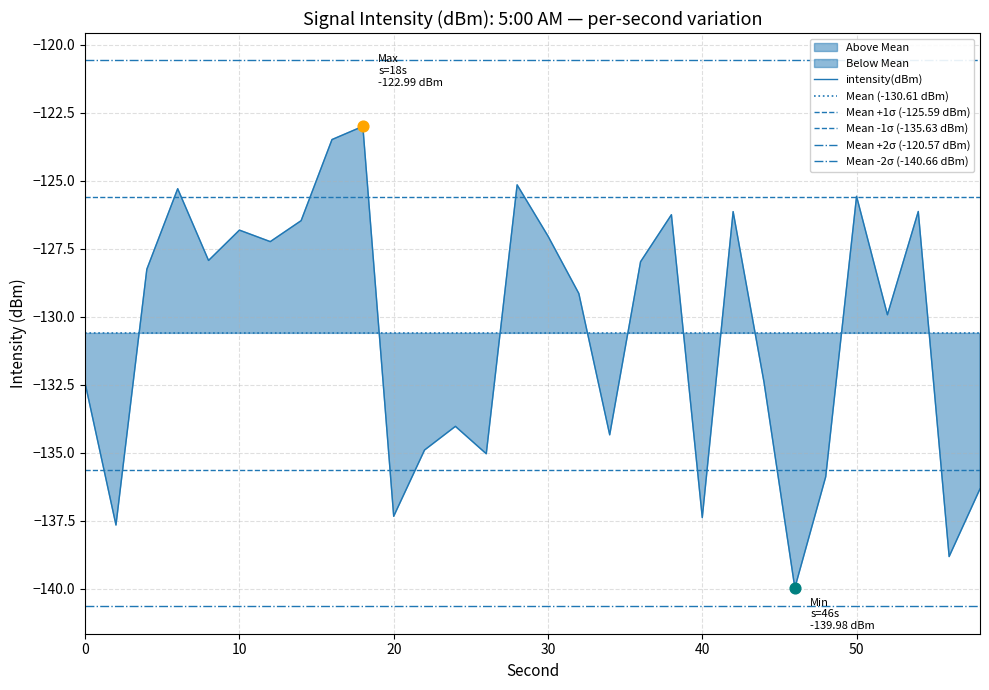

Between 38 and 2, which is larger?

38